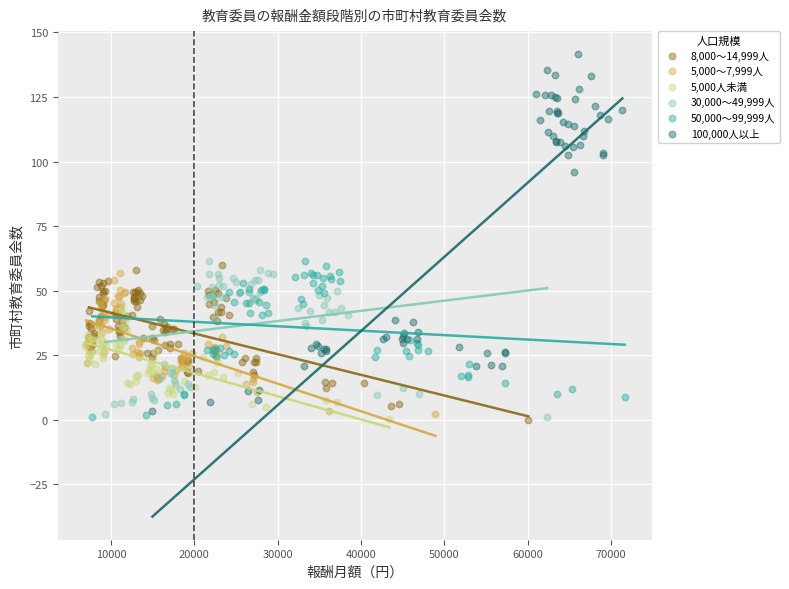

Which series contains the highest Y value?

100,000人以上